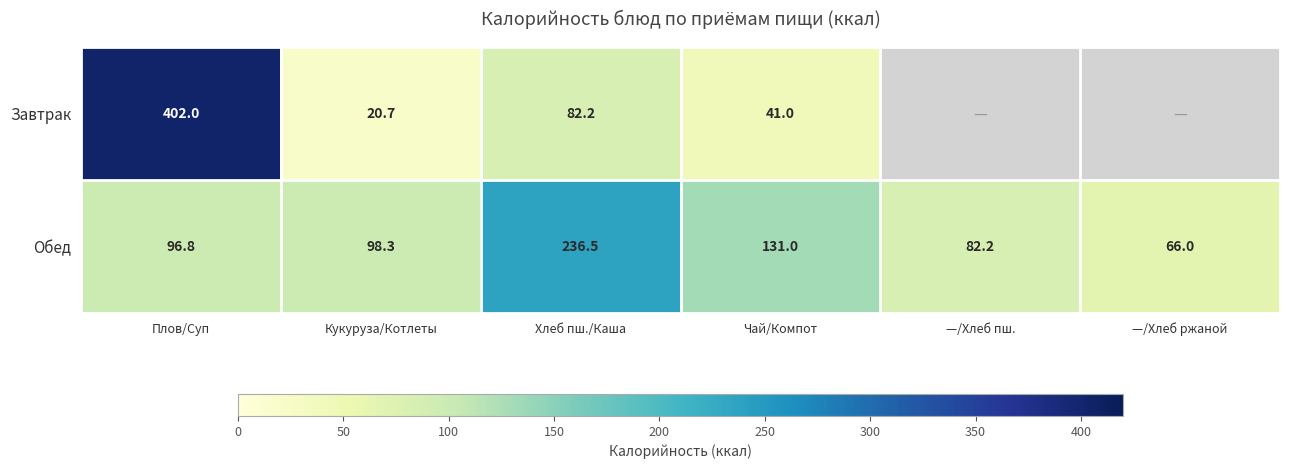

How many categories are shown in the chart?

6